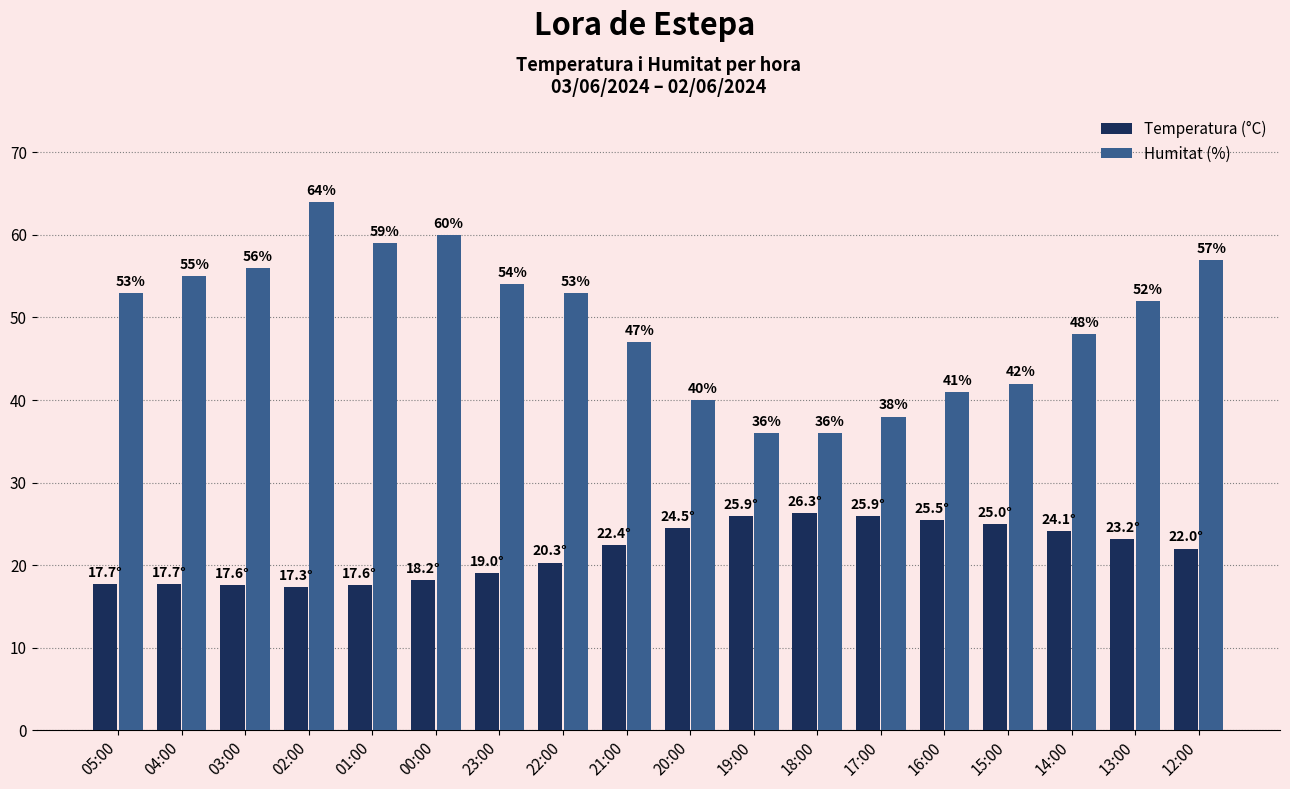

What is the label of the 13th bar from the right?

00:00